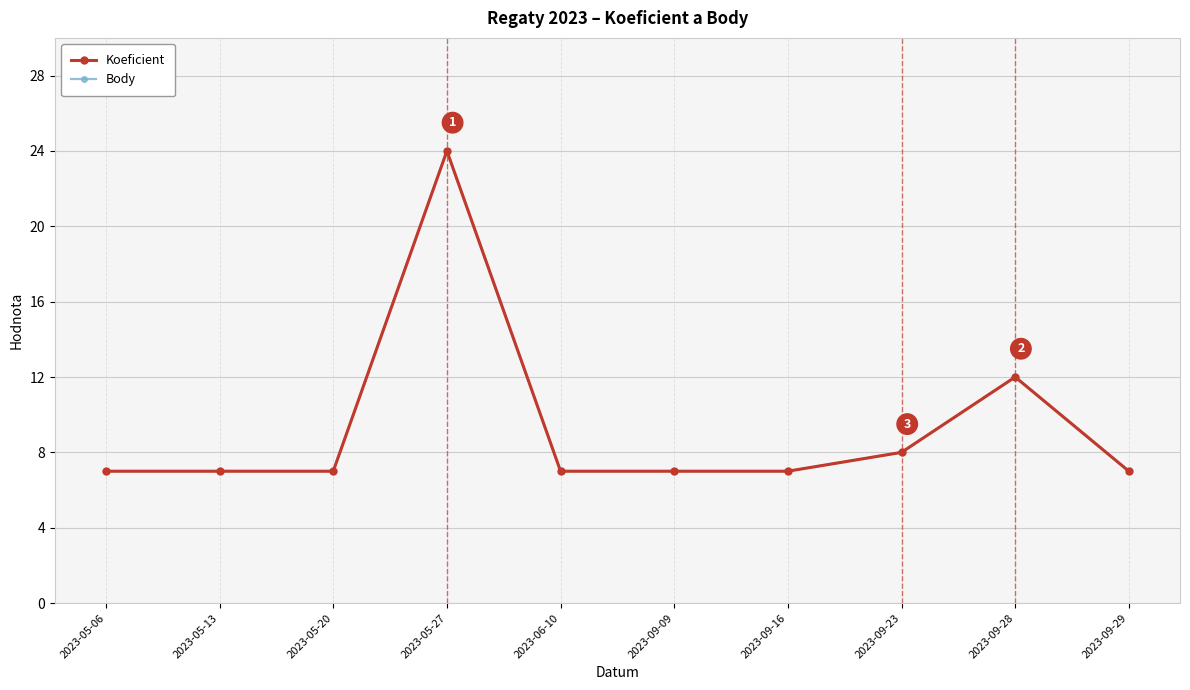

Is this an area chart (filled region under the line)?

No